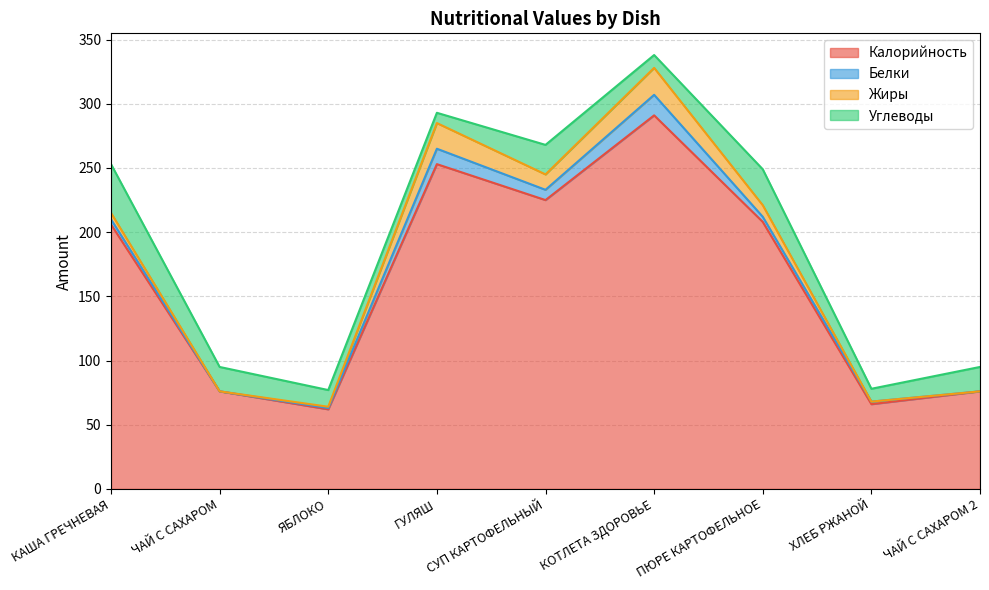

List the series in order of their peak value, lowest first.

Белки, Жиры, Углеводы, Калорийность